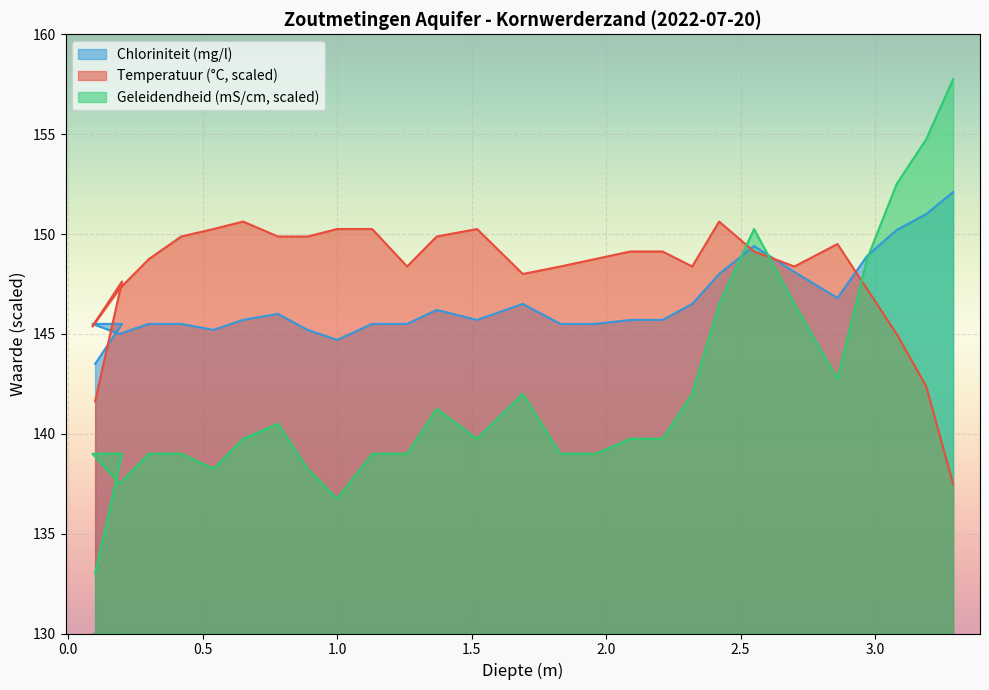

True or false: Temperatuur (°C) and Chloriniteit (mg/l scaled) cross at least once.

True